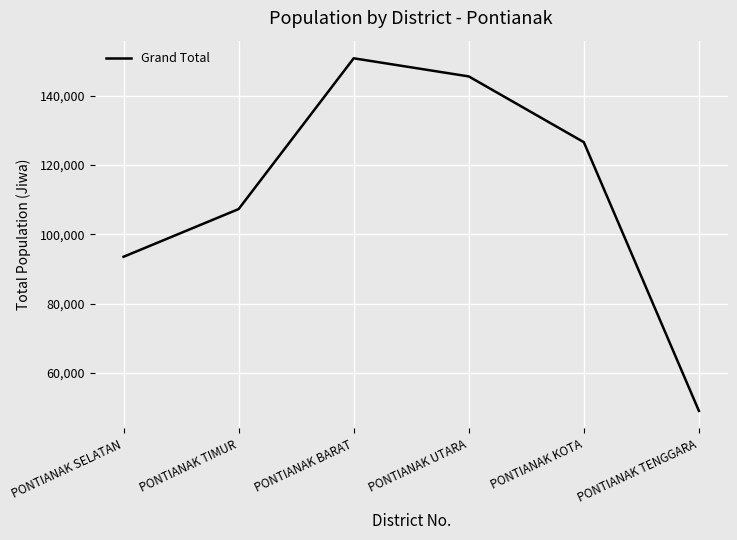

What is the sum of the values at PONTIANAK TENGGARA and PONTIANAK UTARA?

194619